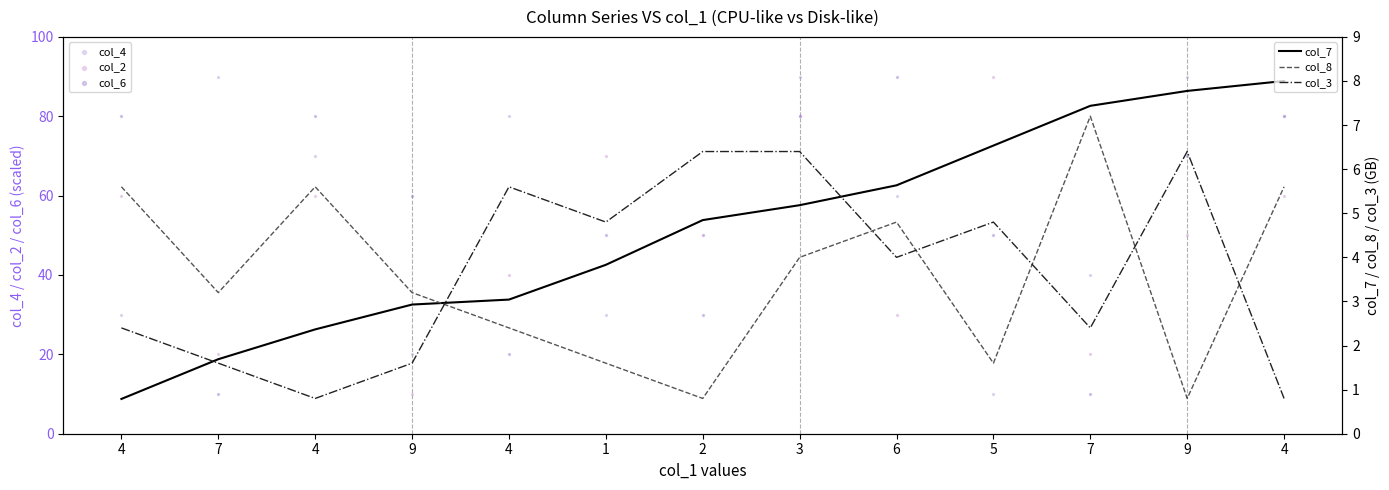

What is the total value across all series at 7?

126.5